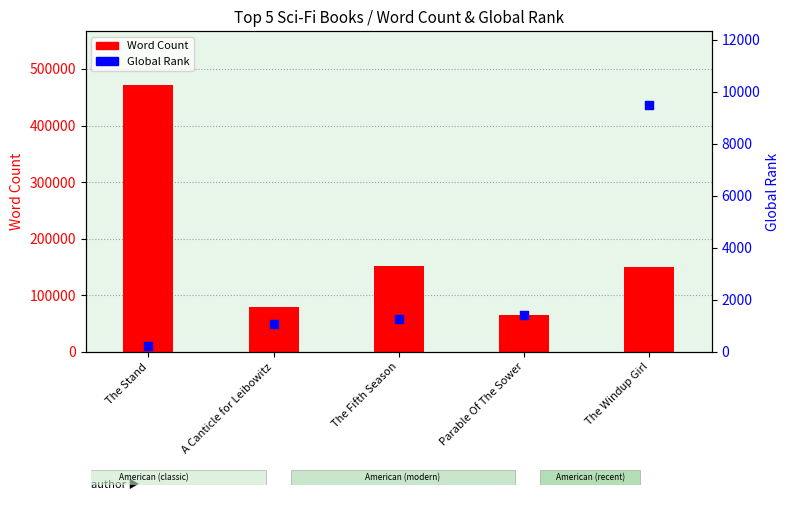

What is the change in value from The Fifth Season to The Windup Girl?

+8213